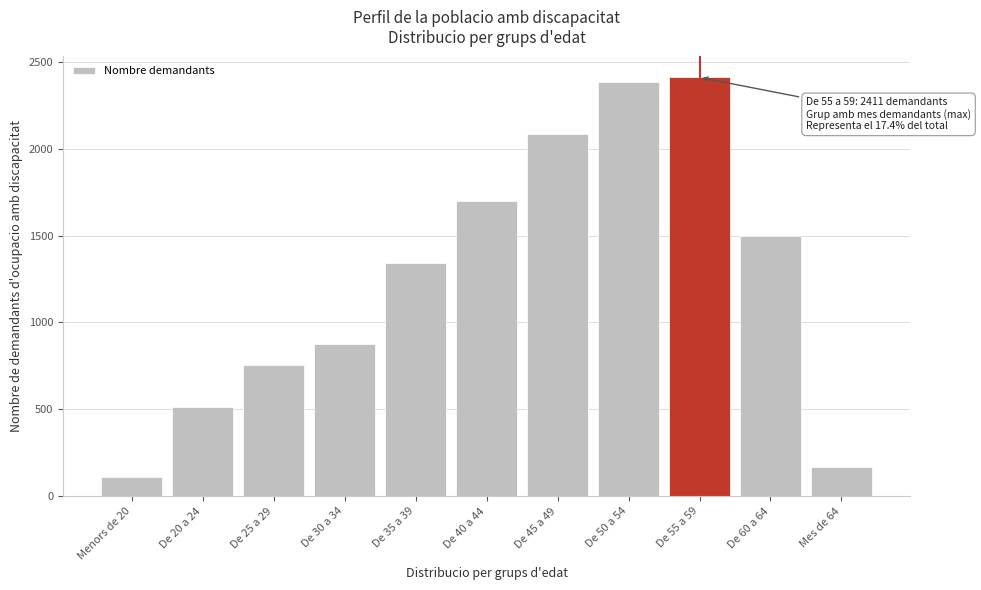

Reading right to left, list all the values displayed in this chart.

166.0	1499.8	2411.9	2387.2	2085.4	1697.1	1343.4	875.8	757.4	511.8	108.3